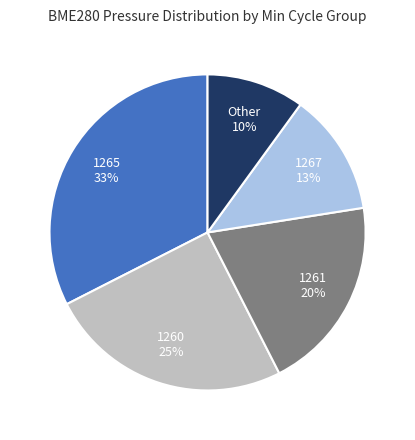

Which category has the biggest portion of the pie?

1265